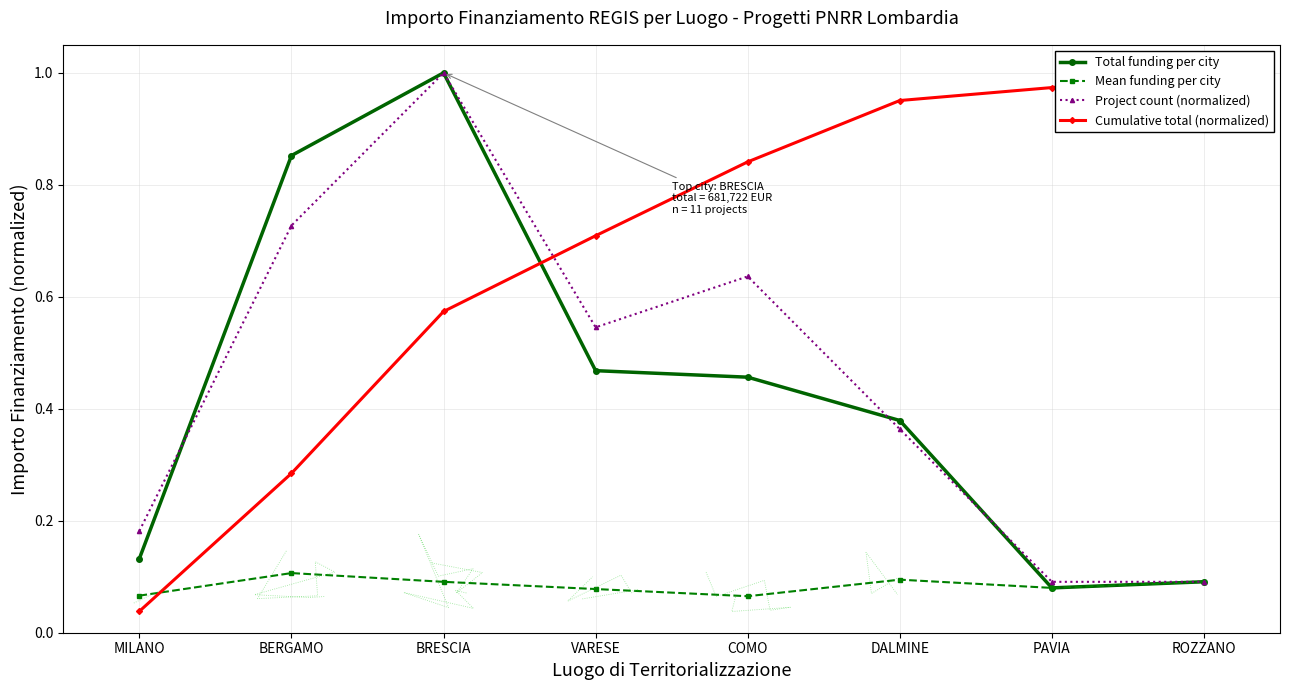

Is it true that Project count (normalized) equals 0.4 at BERGAMO?

False